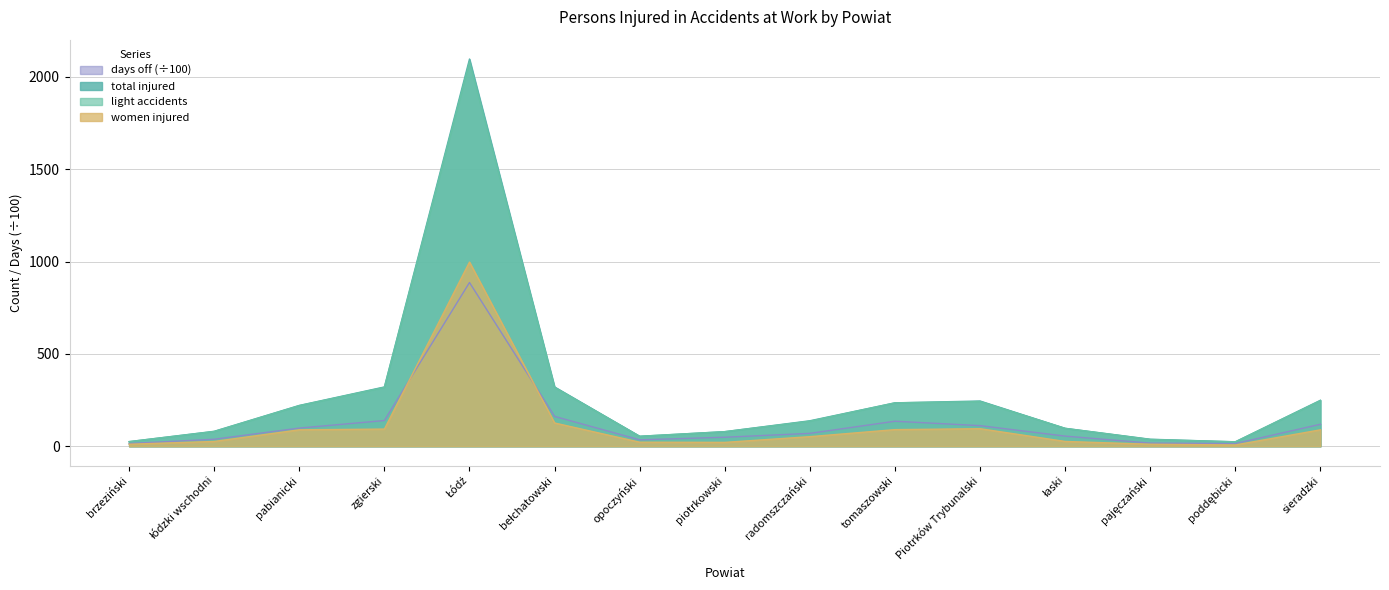

Read the light accidents value at radomszczański.

136.0